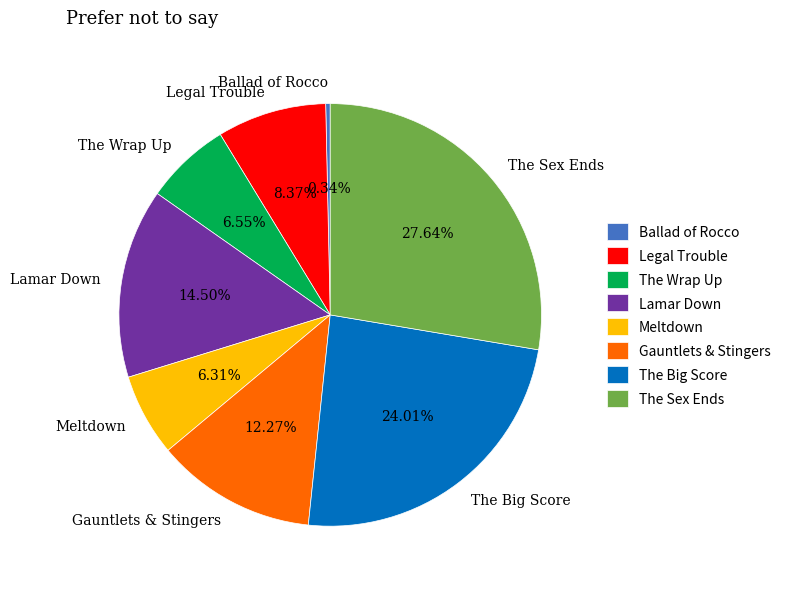

The The Sex Ends slice represents 15% of the pie. True or false?

False